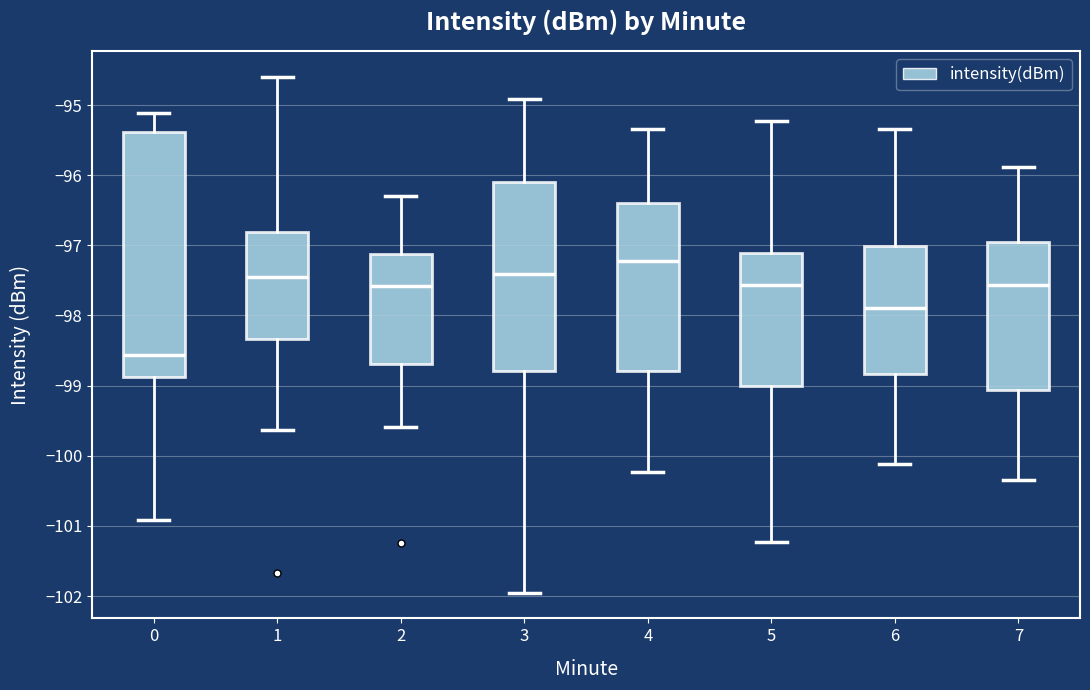

Reading left to right, read every box against the y-axis: the position of its median line, the range the box covers, and the ends of its whiskers. The values are not printed on the chart, so give them approximately, as read against the axis.

0: median -98.6, box -98.9 to -95.4, whiskers -100.9 to -95.1
1: median -97.4, box -98.3 to -96.8, whiskers -99.6 to -94.6
2: median -97.6, box -98.7 to -97.1, whiskers -99.6 to -96.3
3: median -97.4, box -98.8 to -96.1, whiskers -101.9 to -94.9
4: median -97.2, box -98.8 to -96.4, whiskers -100.2 to -95.3
5: median -97.6, box -99.0 to -97.1, whiskers -101.2 to -95.2
6: median -97.9, box -98.8 to -97.0, whiskers -100.1 to -95.3
7: median -97.6, box -99.1 to -96.9, whiskers -100.3 to -95.9